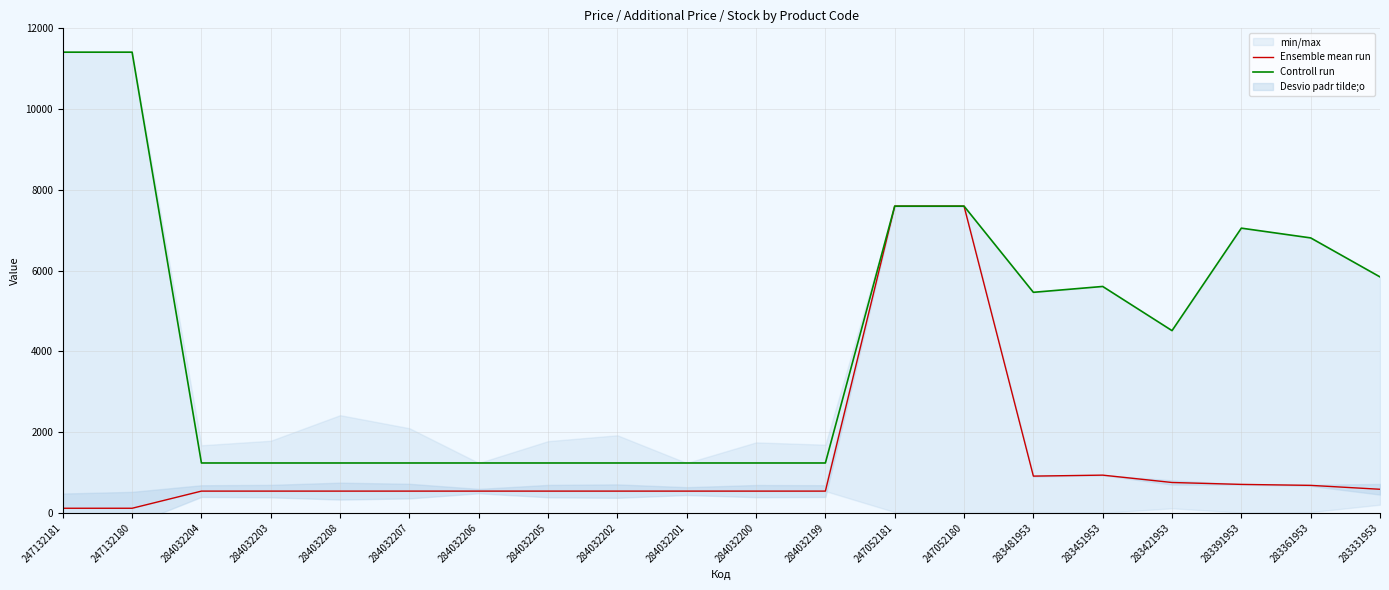

True or false: Ensemble mean run and Controll run intersect in this chart.

False